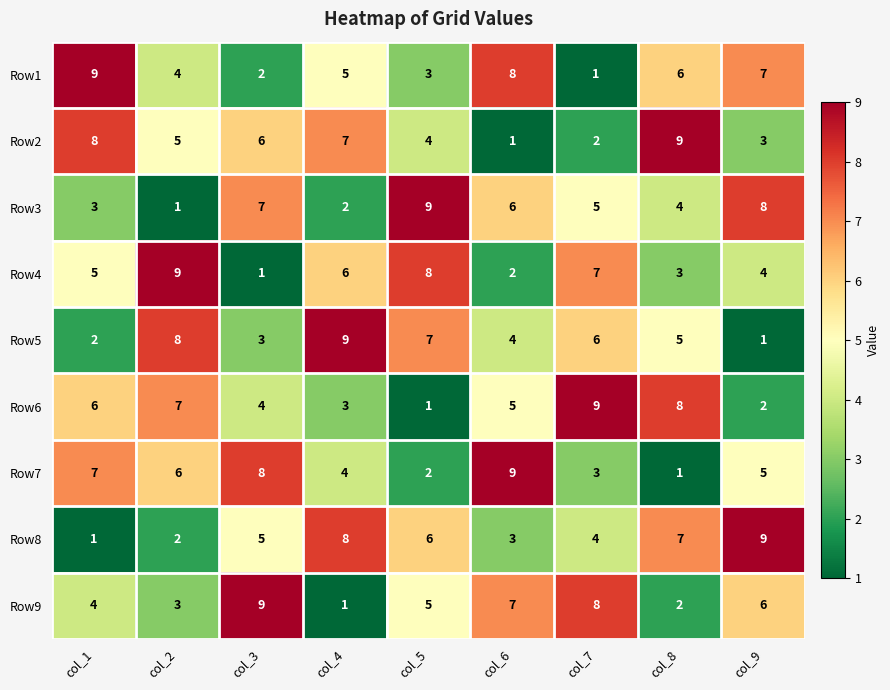

What is the minimum value shown in the chart?

1